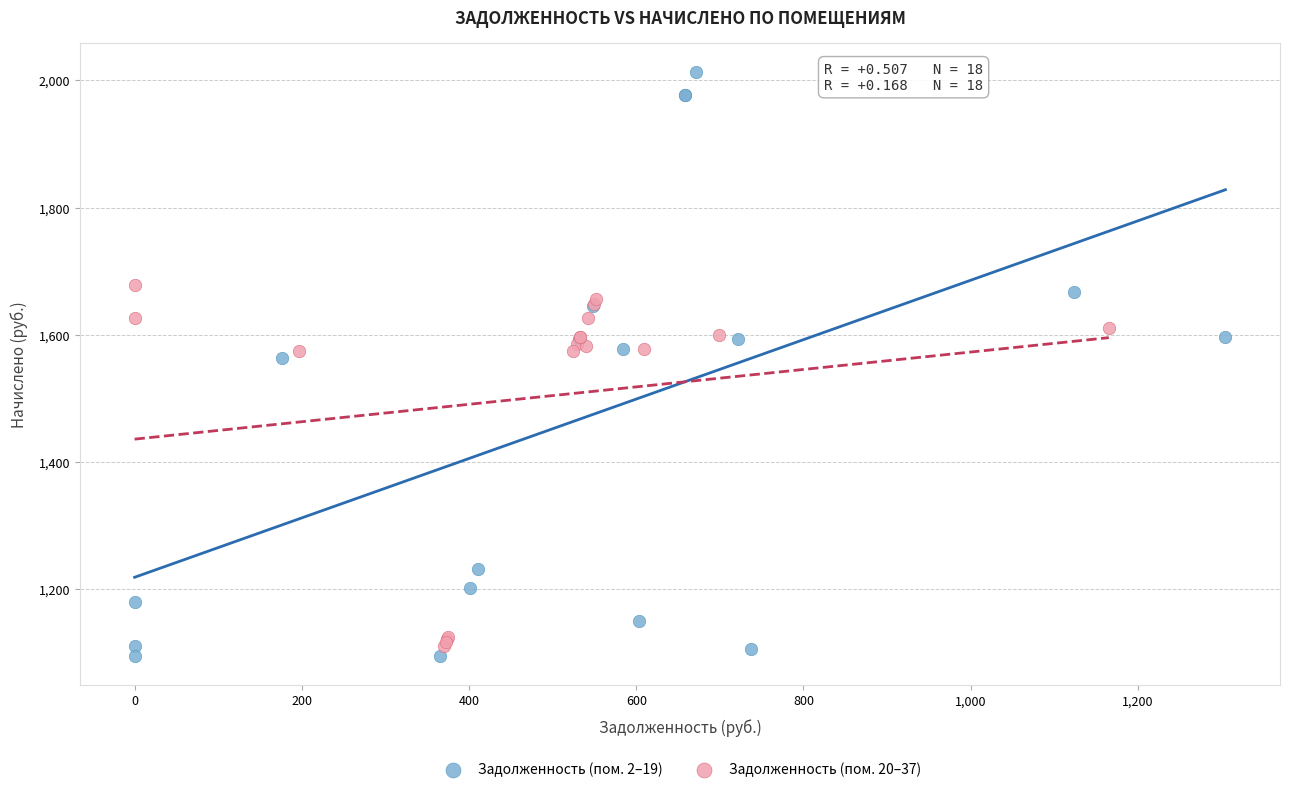

Which series contains the highest Y value?

Задолженность (пом. 2–19)